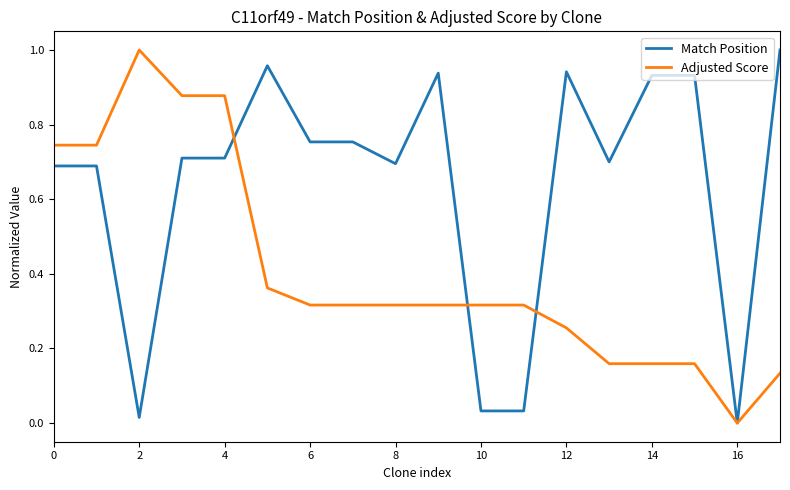

Rank the series by their average value, from highest to lowest.

Match Position, Adjusted Score